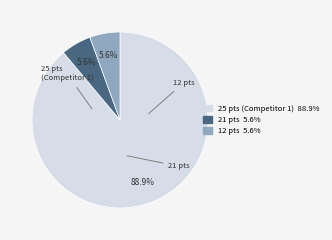

Does any single category account for the majority?

Yes